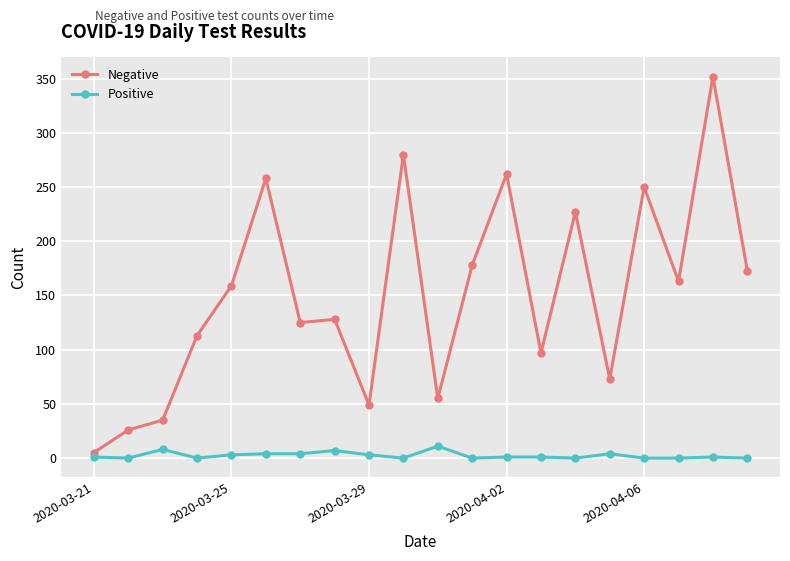

Which series has the largest total across all categories?

Negative